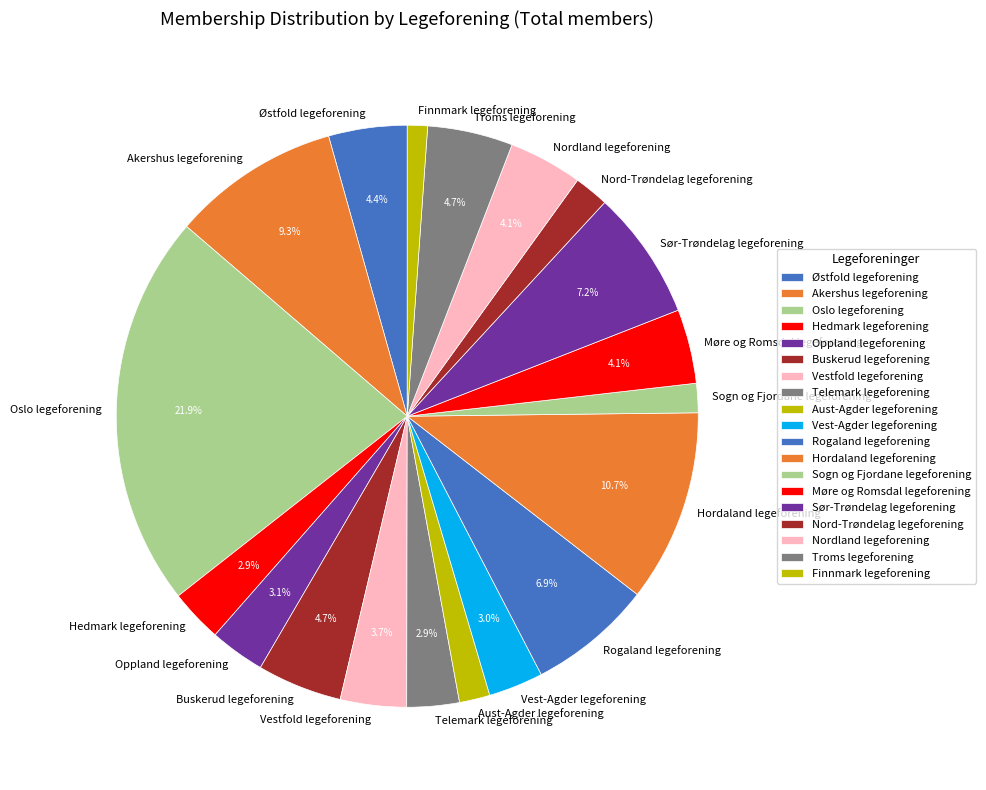

Between Akershus legeforening and Vestfold legeforening, which is larger?

Akershus legeforening